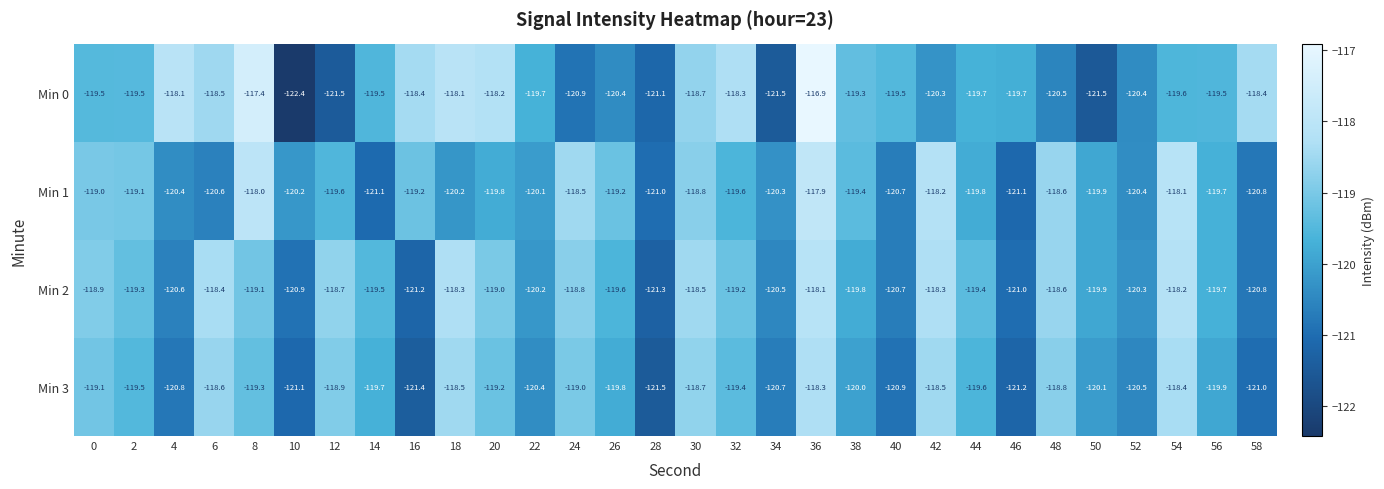

Which series has the largest total across all categories?

Min 2